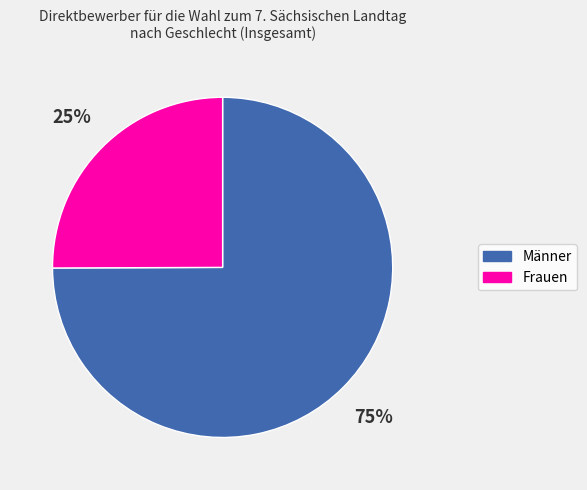

To the nearest percent, what is the difference between the Männer and Frauen slice percentages?

50%